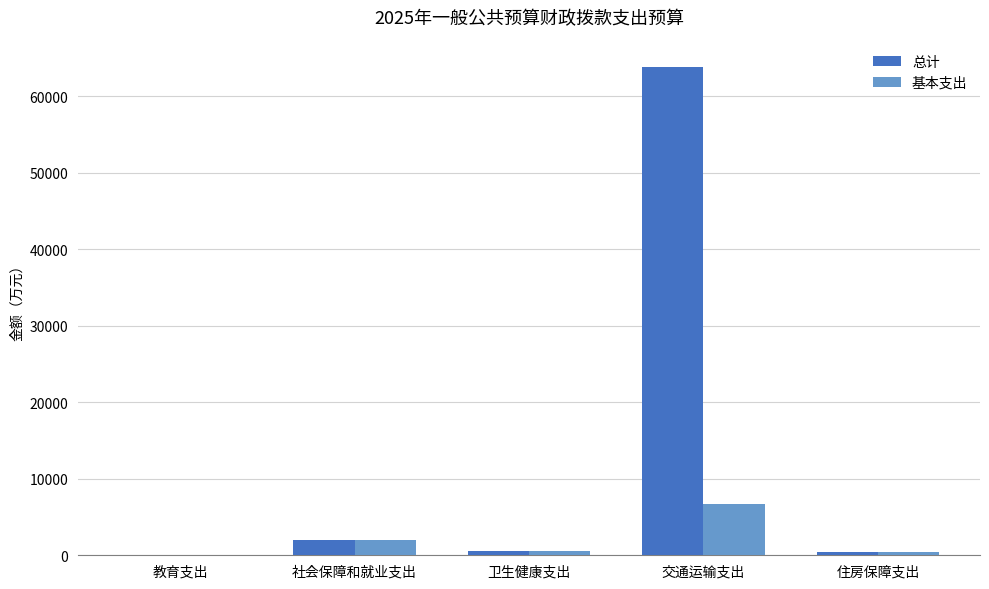

How many values in the 基本支出 series exceed 512?

3